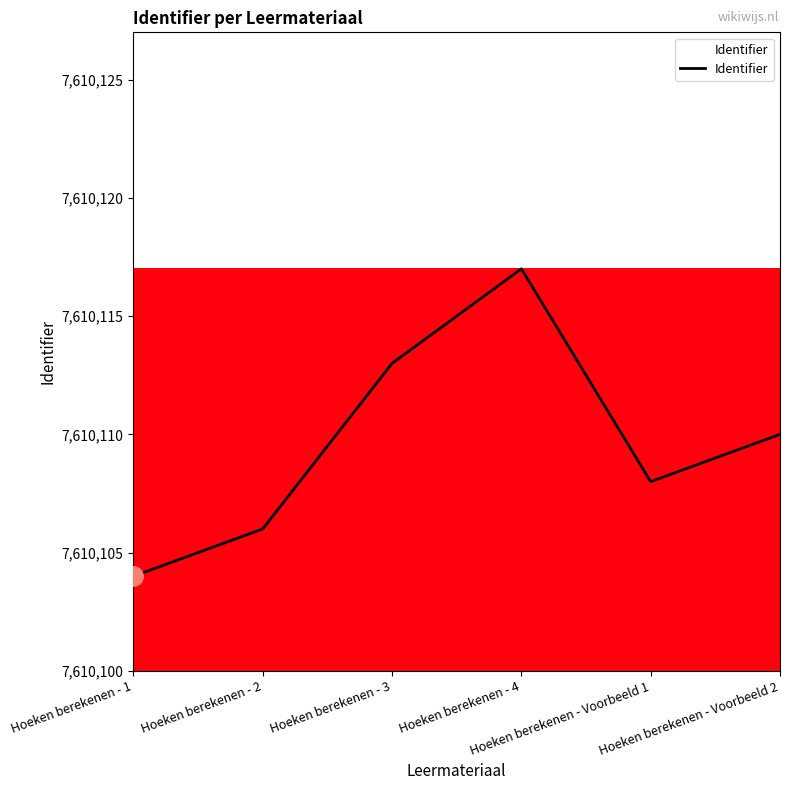

What position from the right is Hoeken berekenen - Voorbeeld 2?

1